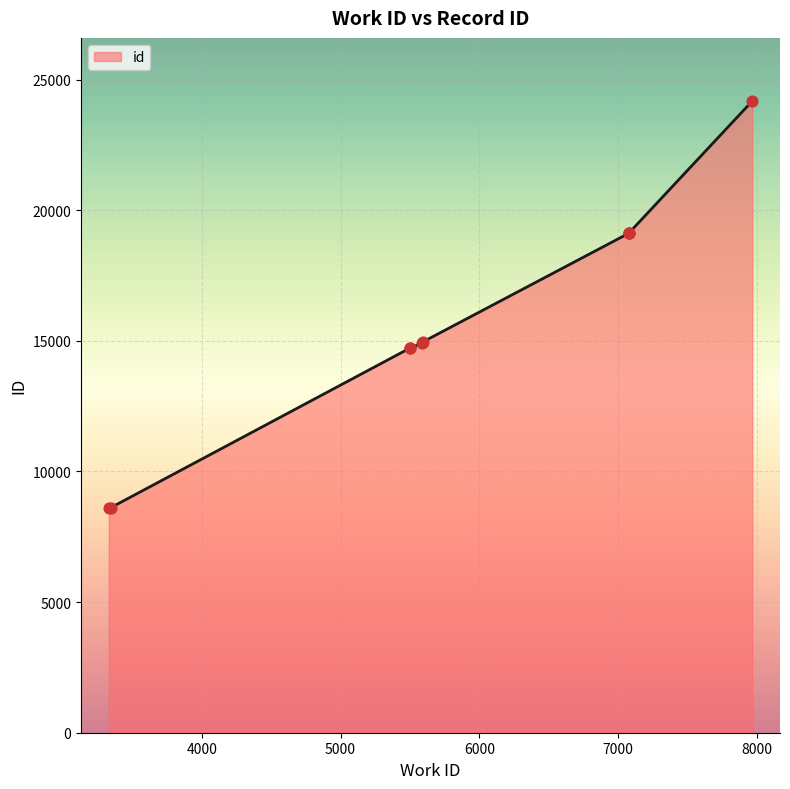

What is the change in value from 5498 to 7080?

+4412